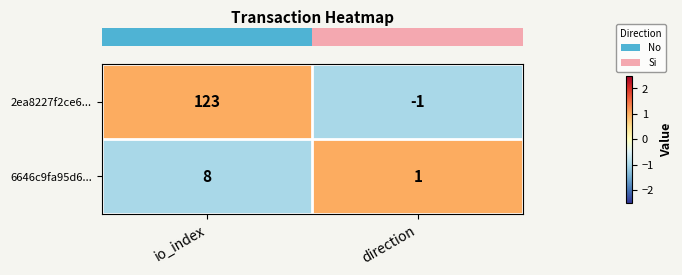

What is the sum of the 2ea8227f2ce6... values at direction and io_index?

122